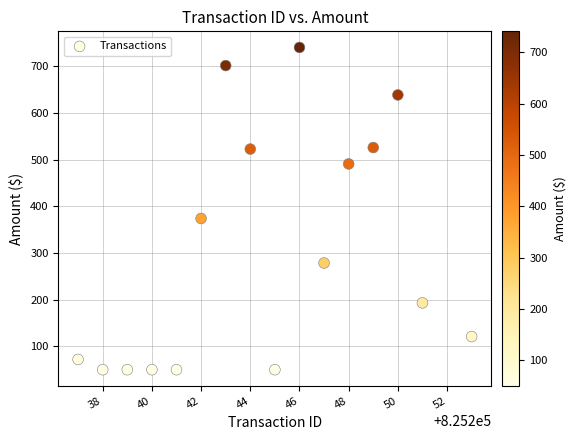

What Y value in the scatter plot is closest to 395?

374.1